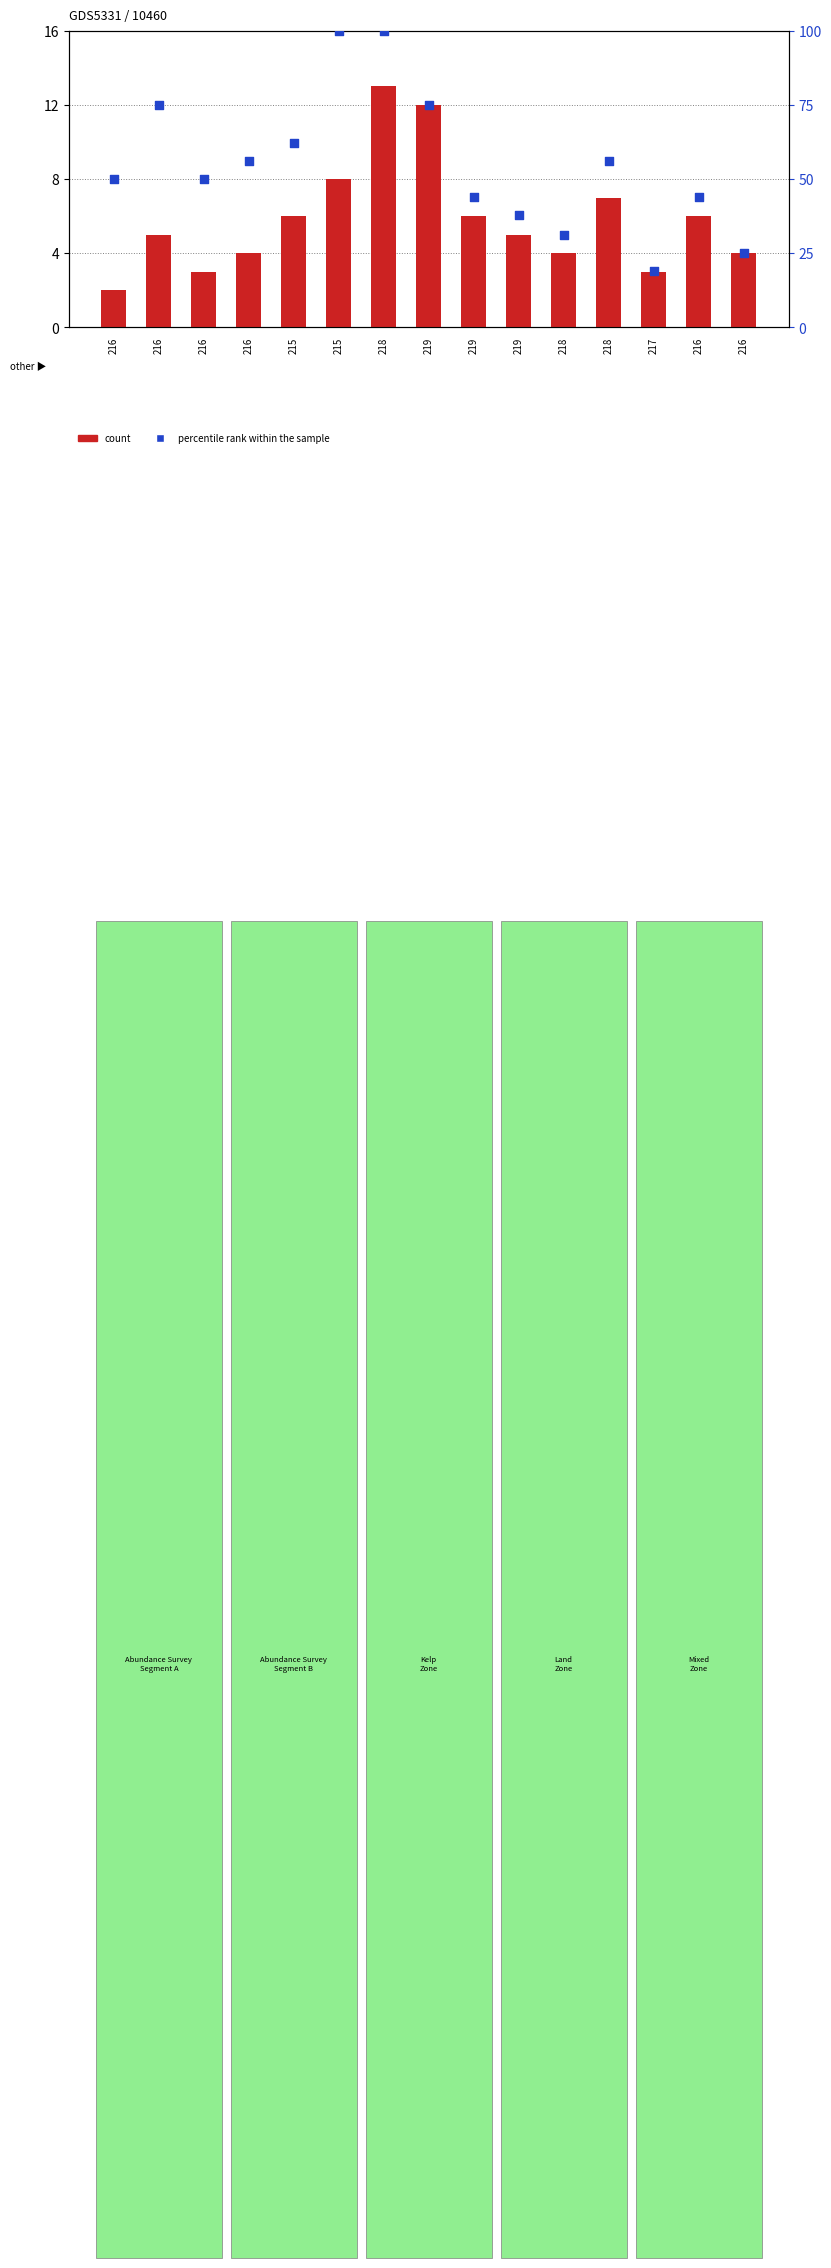

What are all the series names shown in the legend?

count, percentile rank within the sample